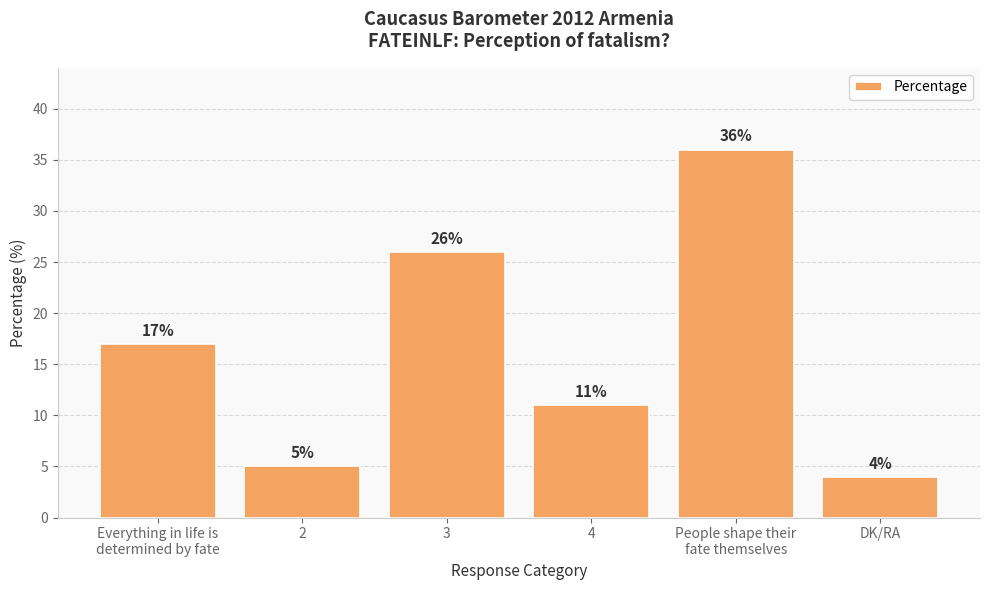

Is it true that the value at 2 is 5?

True